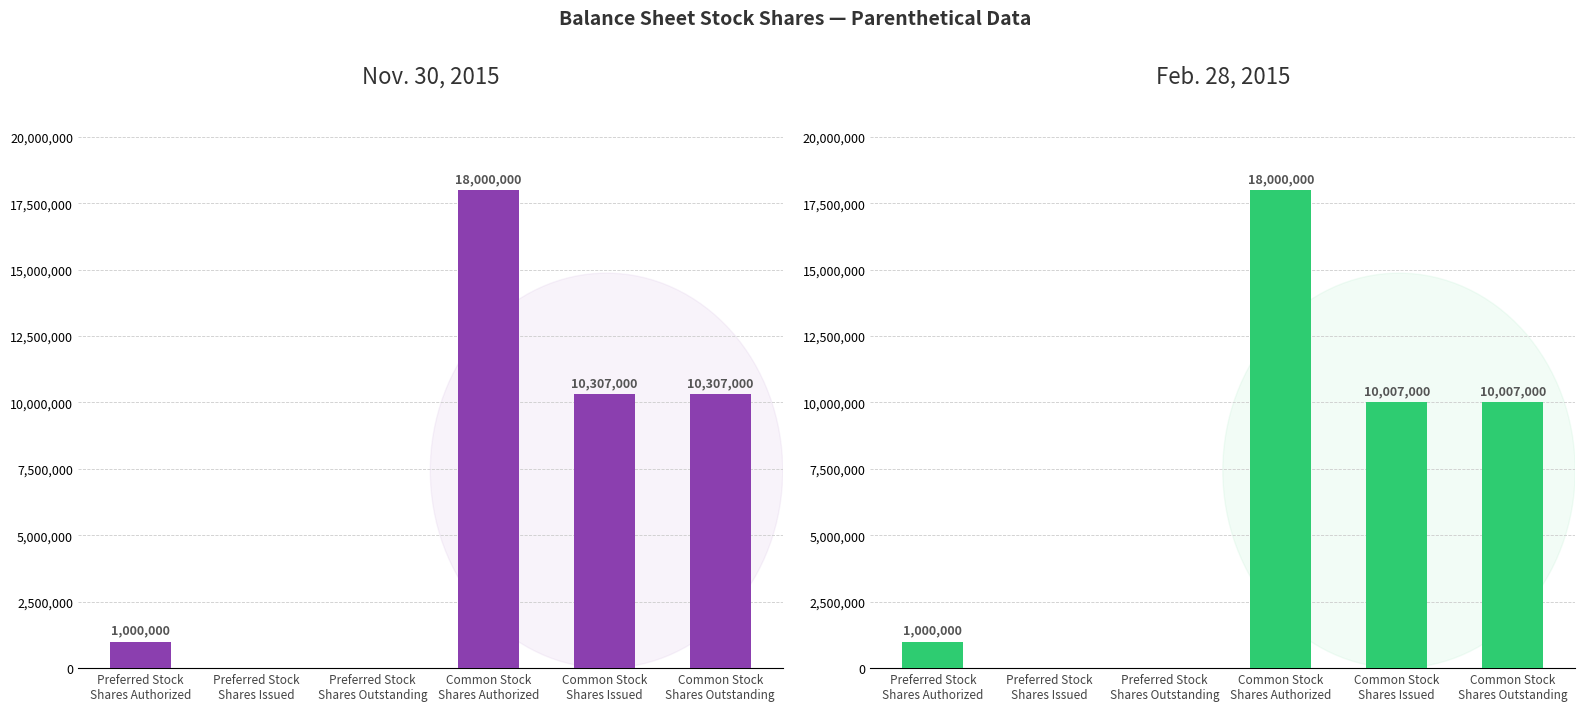

Between Common Stock
Shares Outstanding and Preferred Stock
Shares Authorized, which is larger?

Common Stock
Shares Outstanding